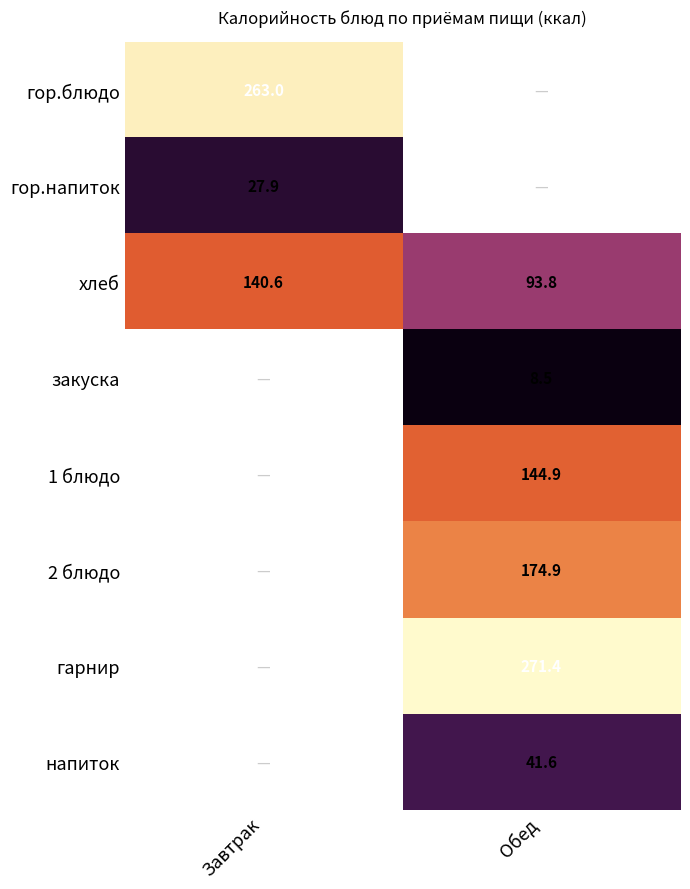

At how many categories does at least one series exceed 129?

2